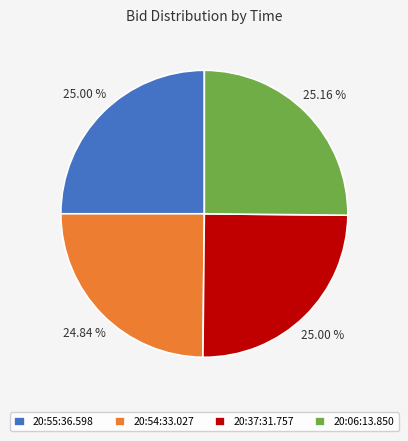

Combined, do 20:37:31.757 and 20:54:33.027 account for over 50%?

No